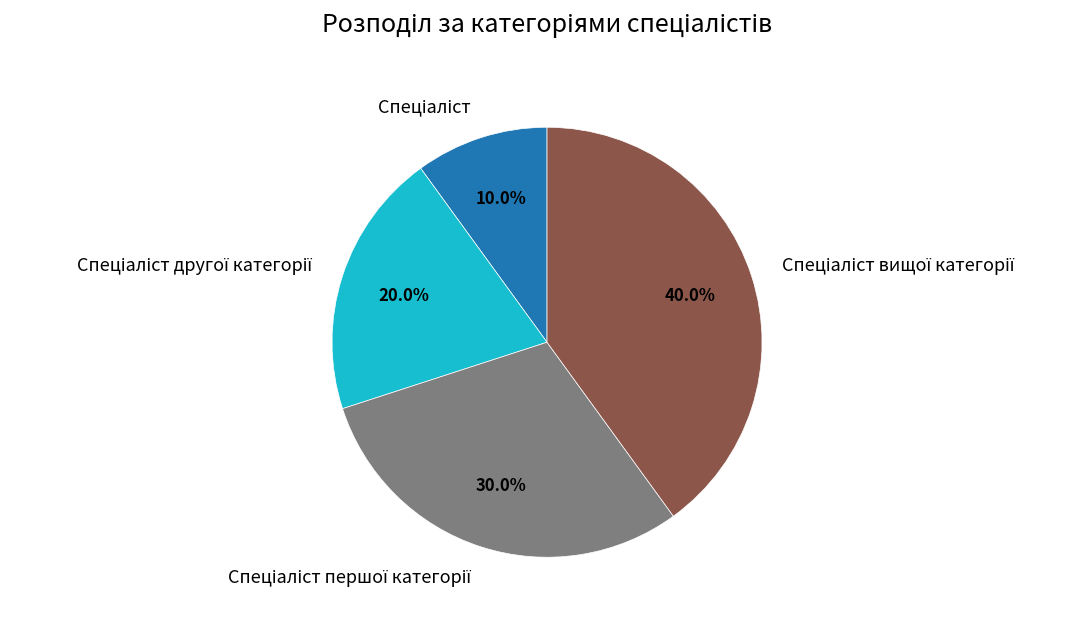

Is there a majority slice in this chart?

No